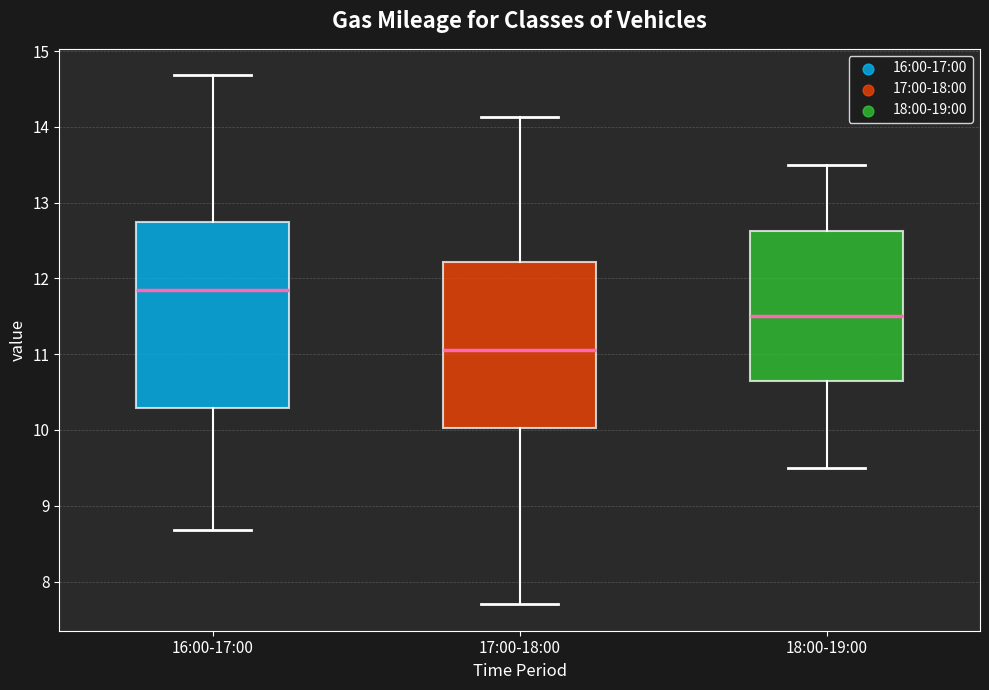

Comparing the boxes themselves (not the whiskers), which one is the tallest?

16:00-17:00